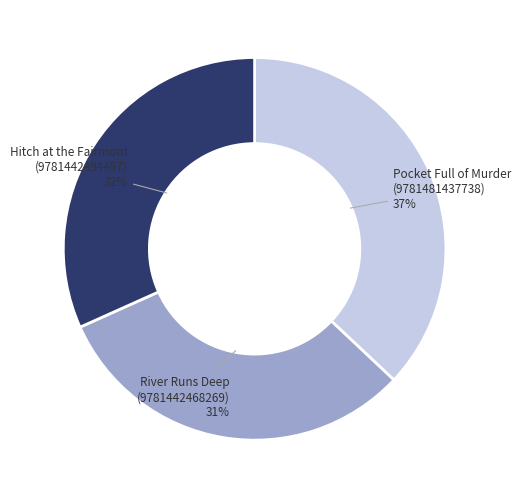

To the nearest percent, what is the difference between the largest and smallest slice percentages?

6%